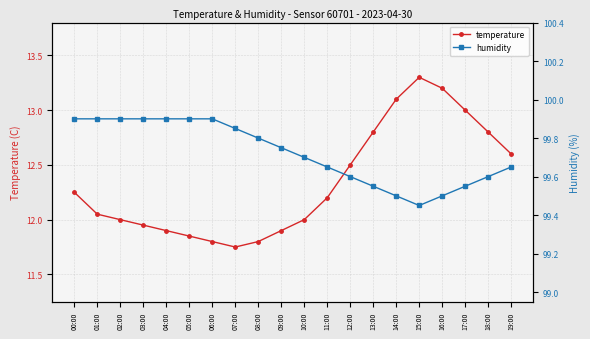

True or false: temperature and humidity cross at least once.

False